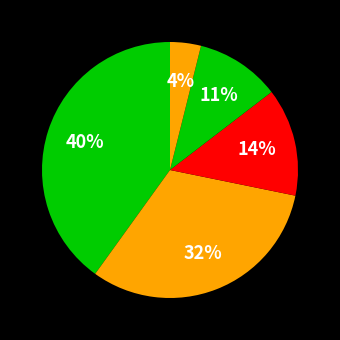

Count the number of slices in the pie.

5